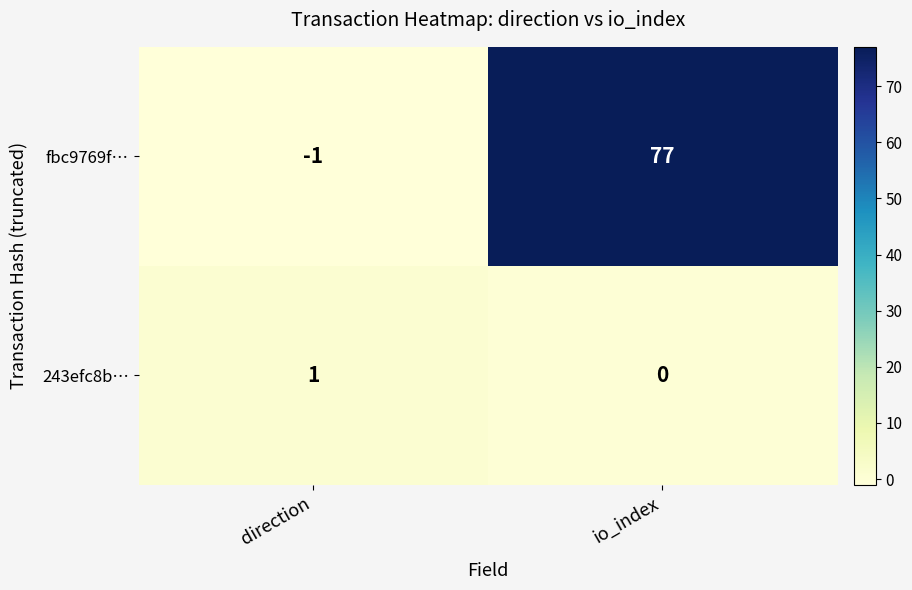

Which series has the widest spread of values?

fbc9769f…